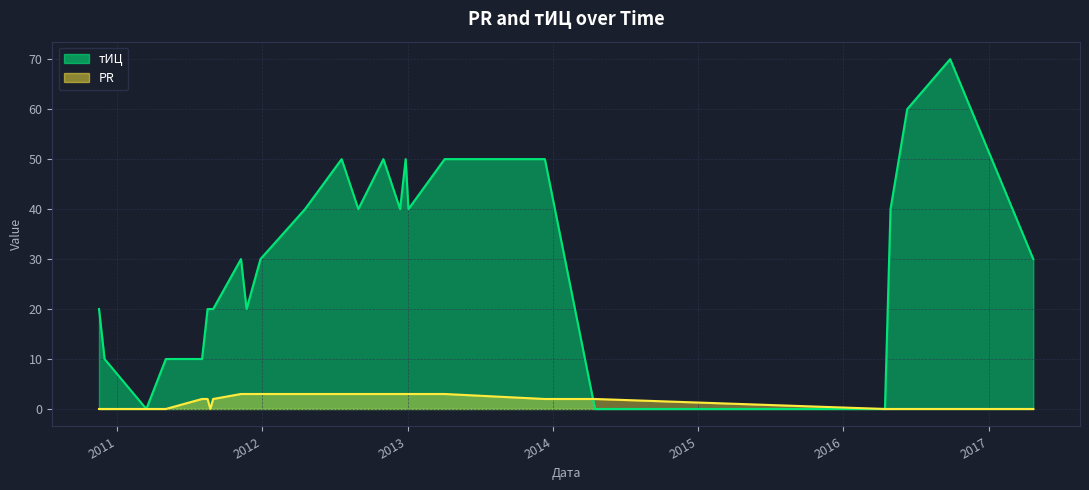

List the series in order of their overall mean, highest first.

тИЦ, PR